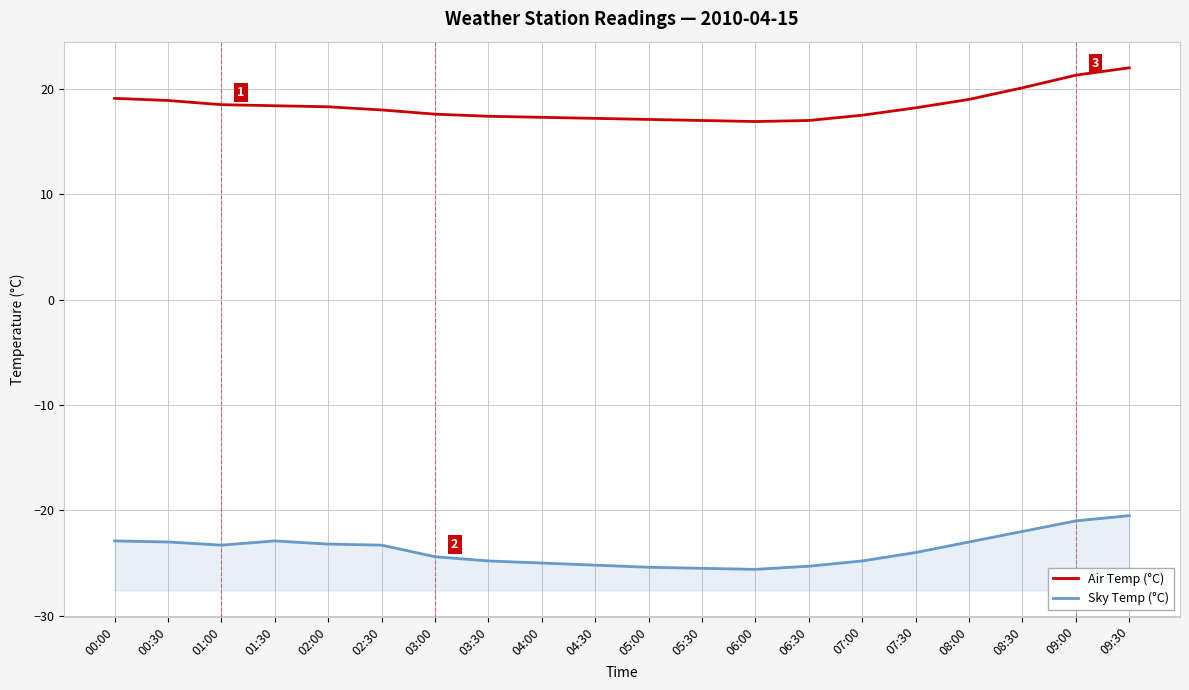

How many lines are shown in the chart?

2